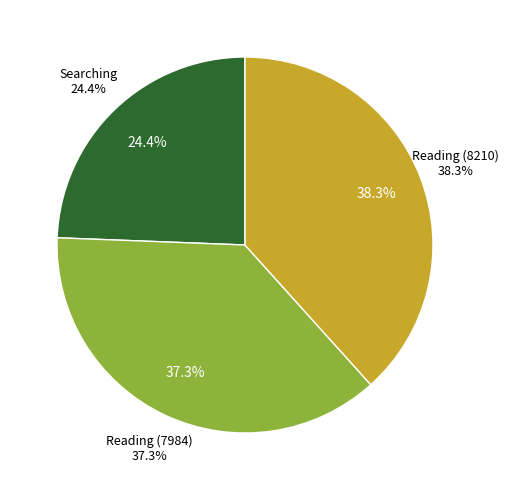

Does Reading (7984) account for over 50% of the chart?

No